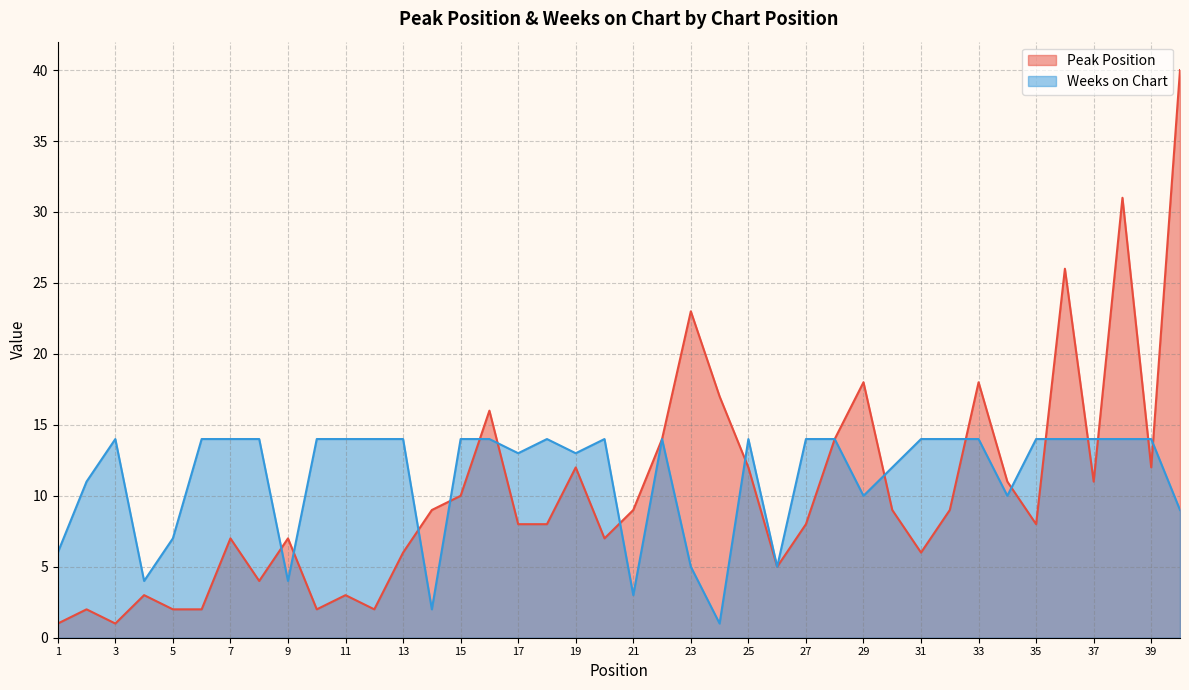

How many data points in Peak Position are less than 9?

20